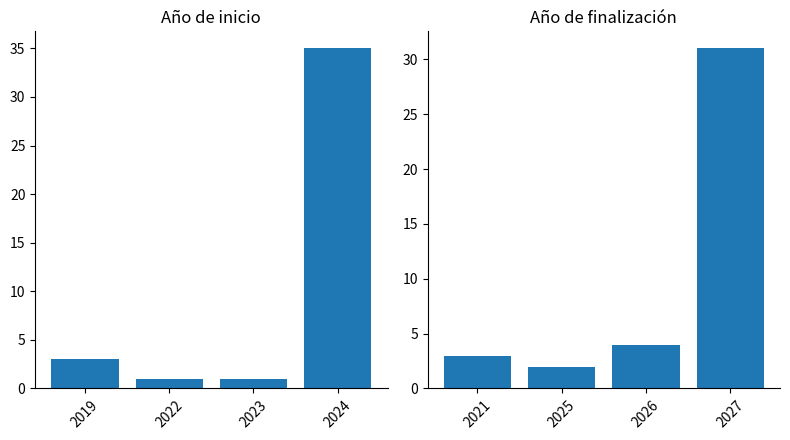

At how many categories does at least one series exceed 16?

1